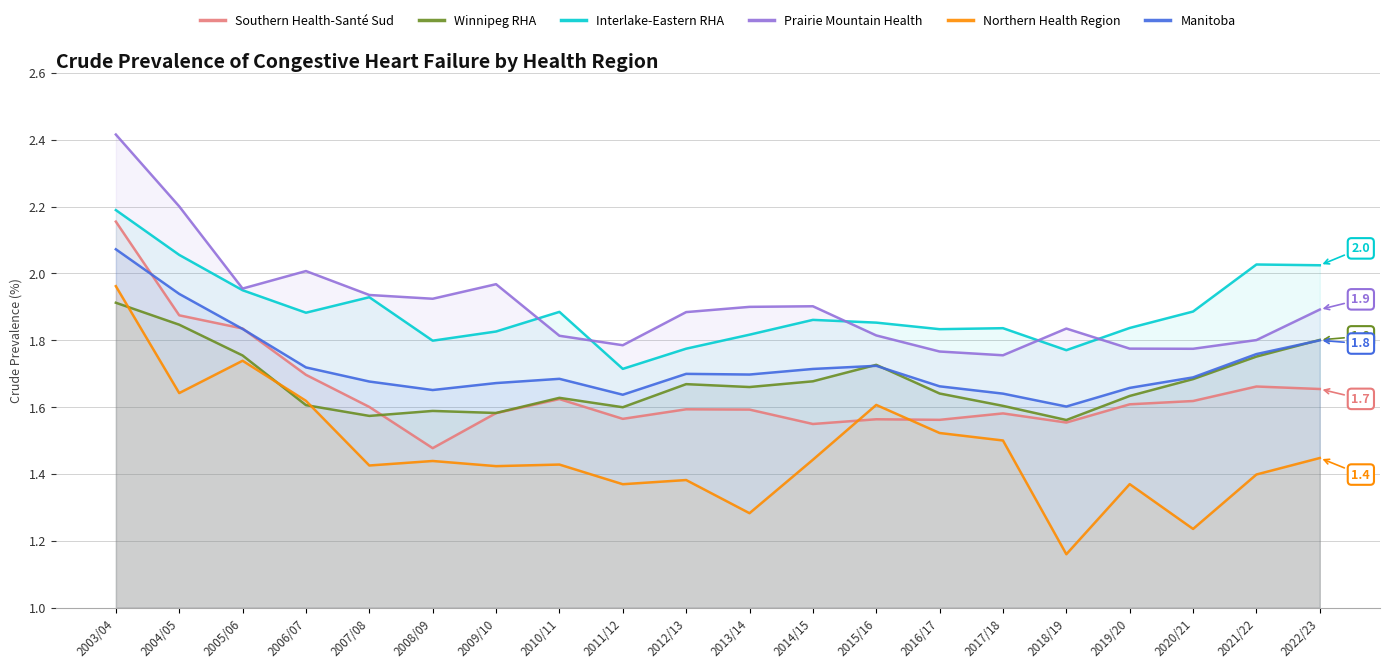

Which label corresponds to the smallest value in the chart?

2018/19